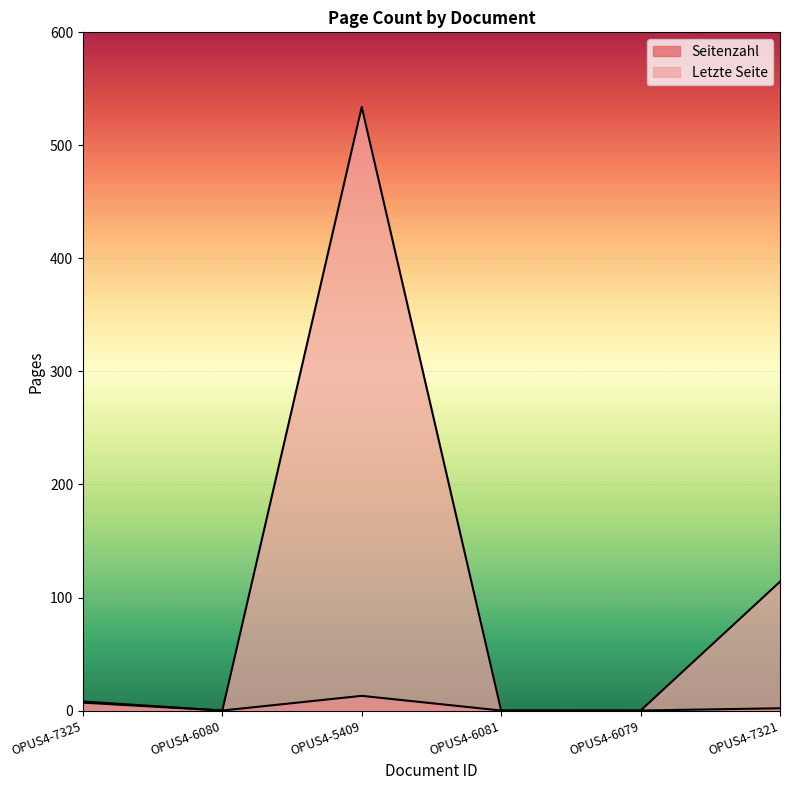

How many lines are shown in the chart?

2